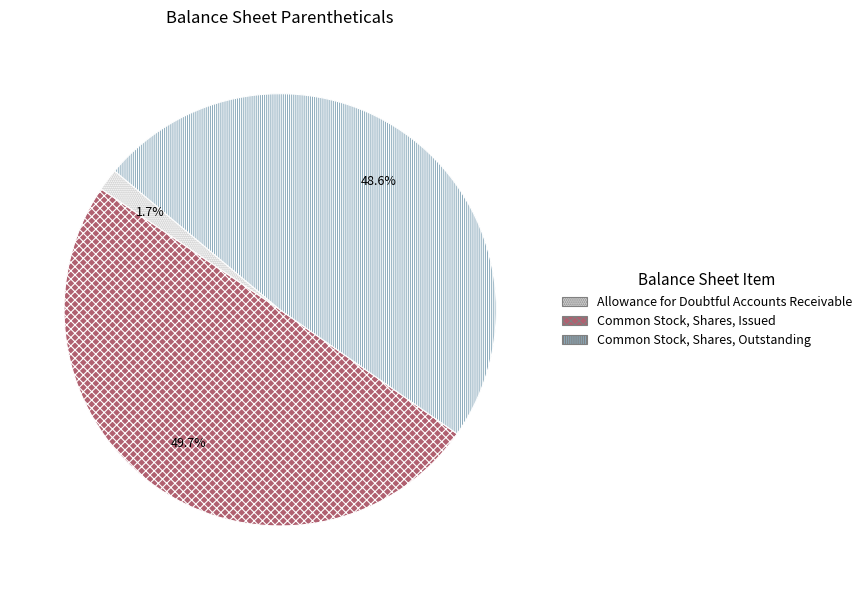

To the nearest percent, what portion does Common Stock, Shares, Issued represent?

50%